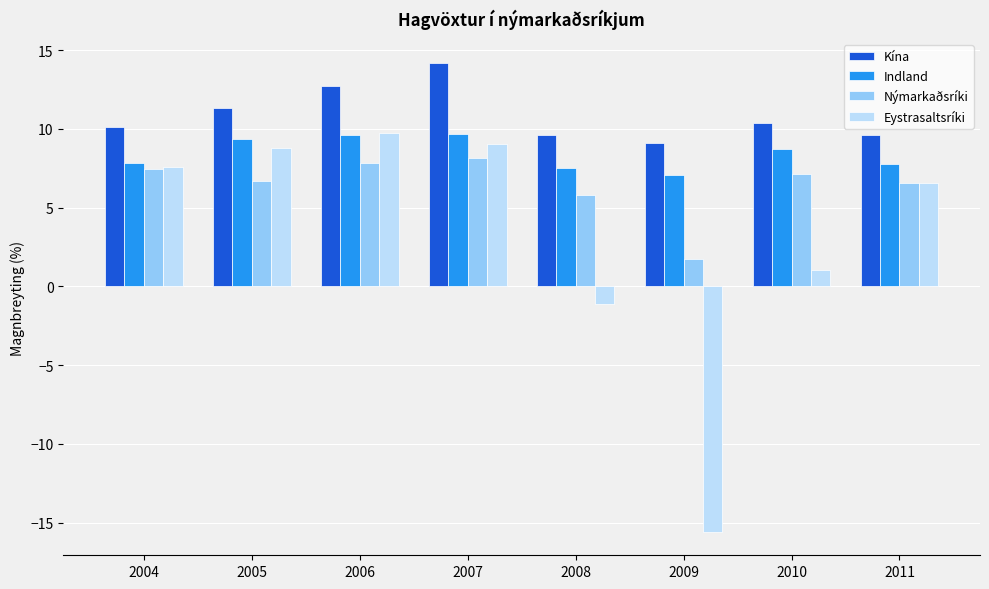

At which label does Kína reach its minimum?

2009